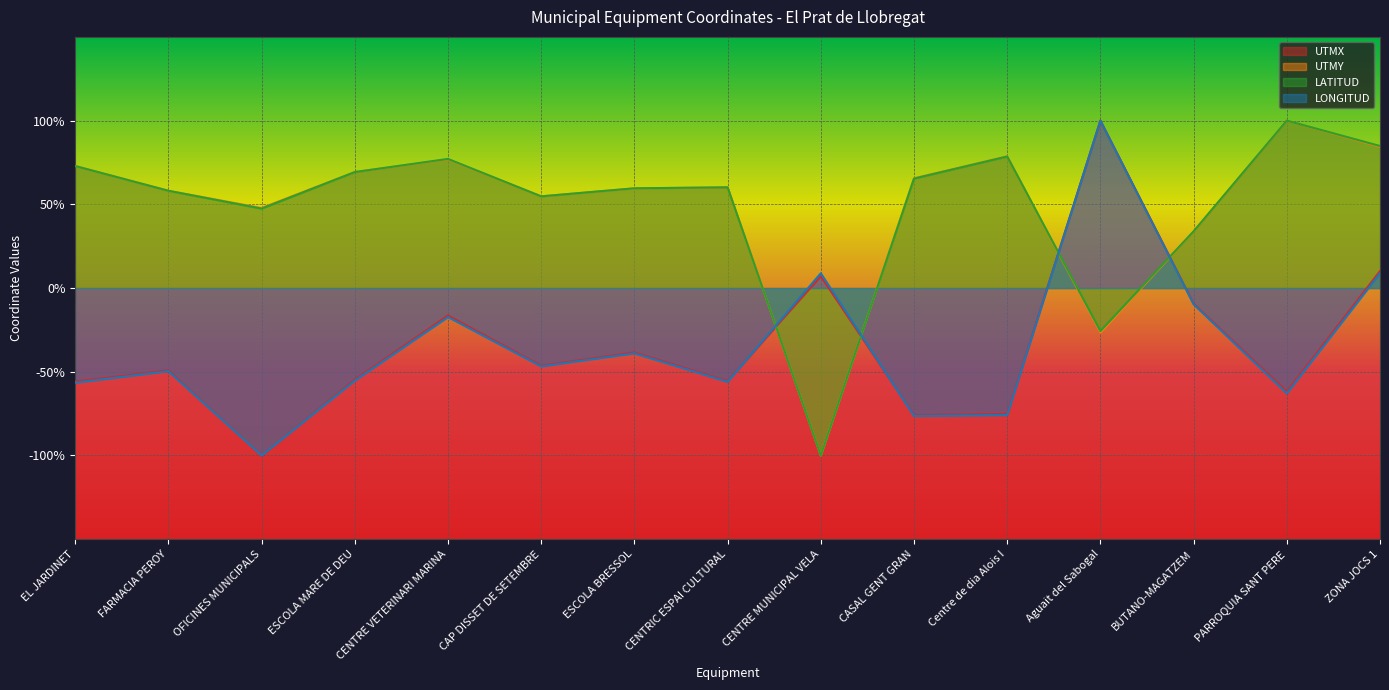

What is the value of the LATITUD point at the 8th from the left?

0.6